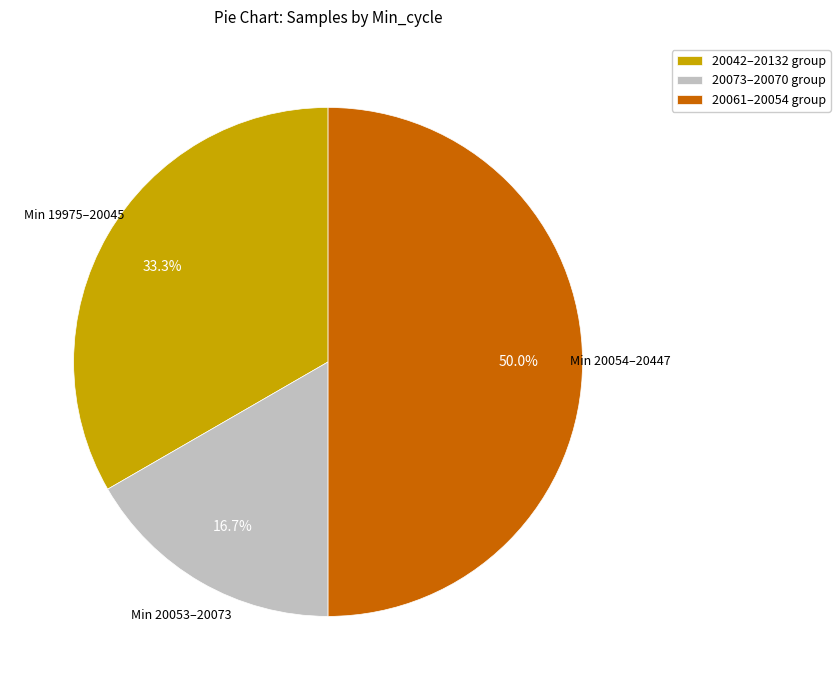

Which slice is the smallest?

20073–20070 group